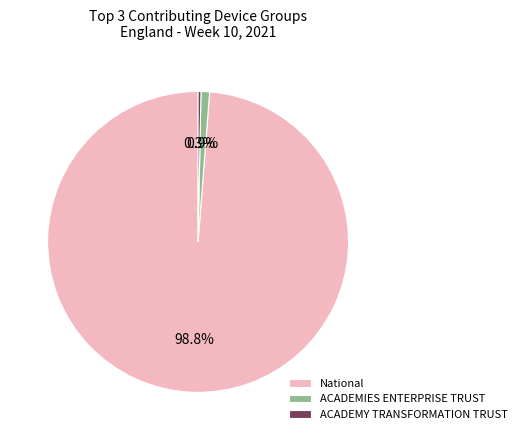

Which slice represents more than half of the pie?

National